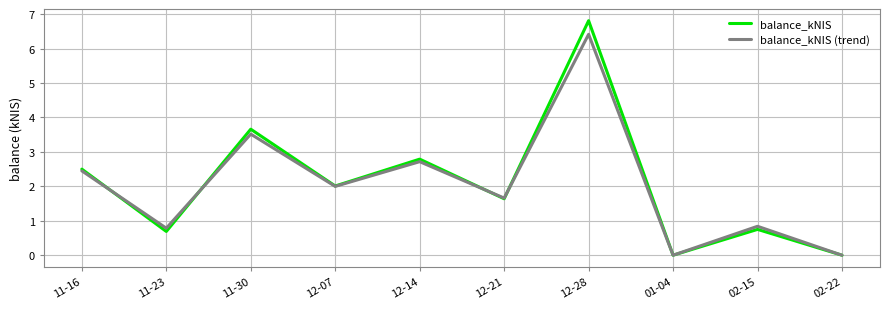

What is the average value of the balance_kNIS (trend) series?

2.0